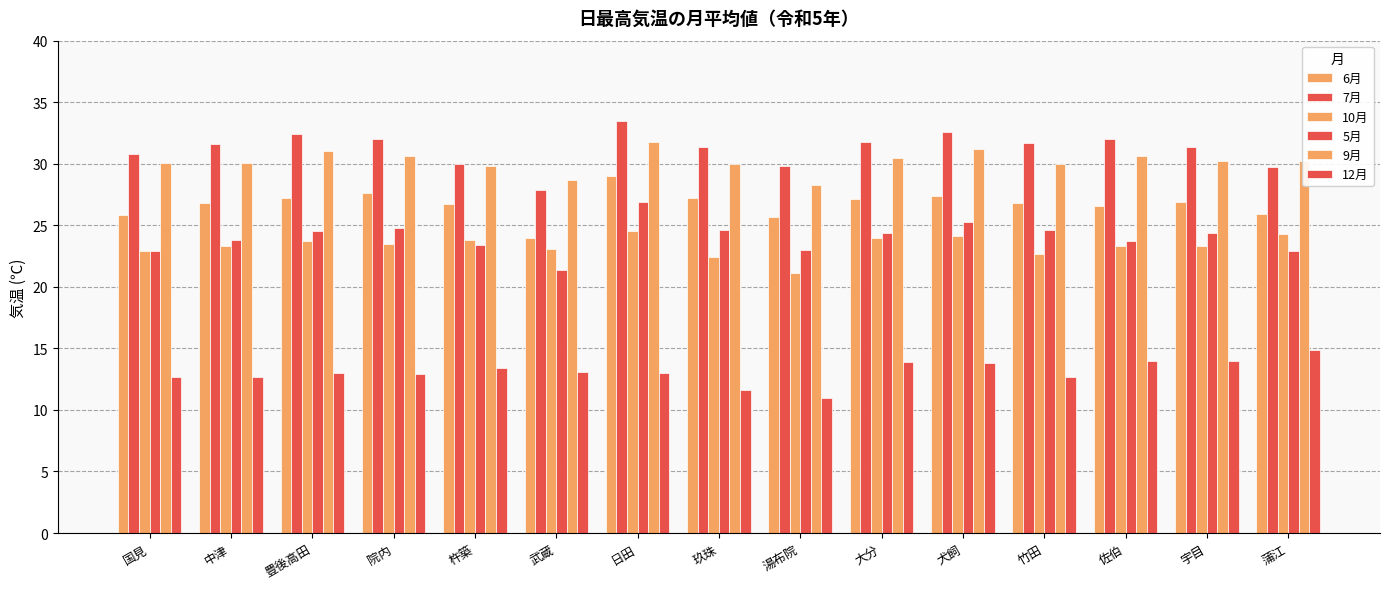

At 佐伯, list the series in order from largest to smallest.

7月, 9月, 6月, 5月, 10月, 12月